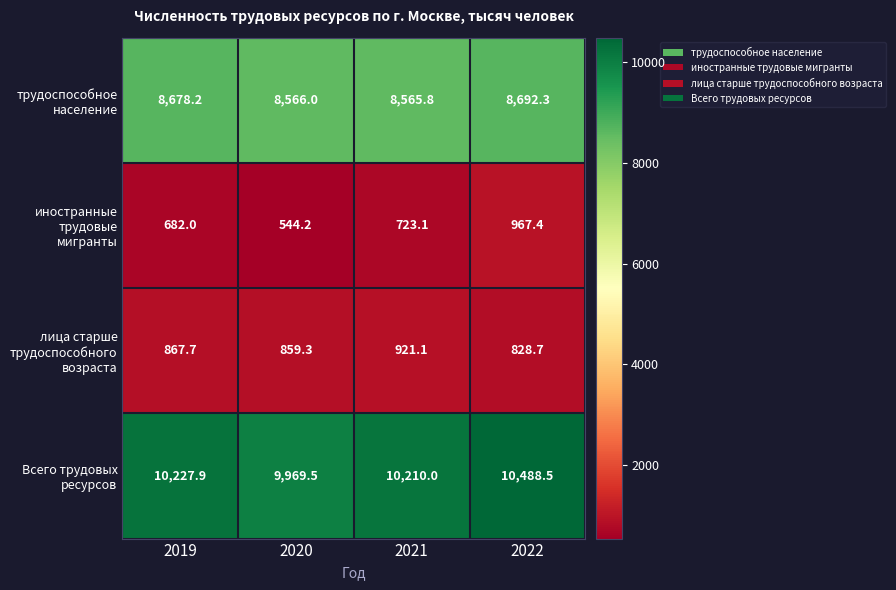

Between 2019 and 2021, which series saw the biggest shift?

трудоспособное население